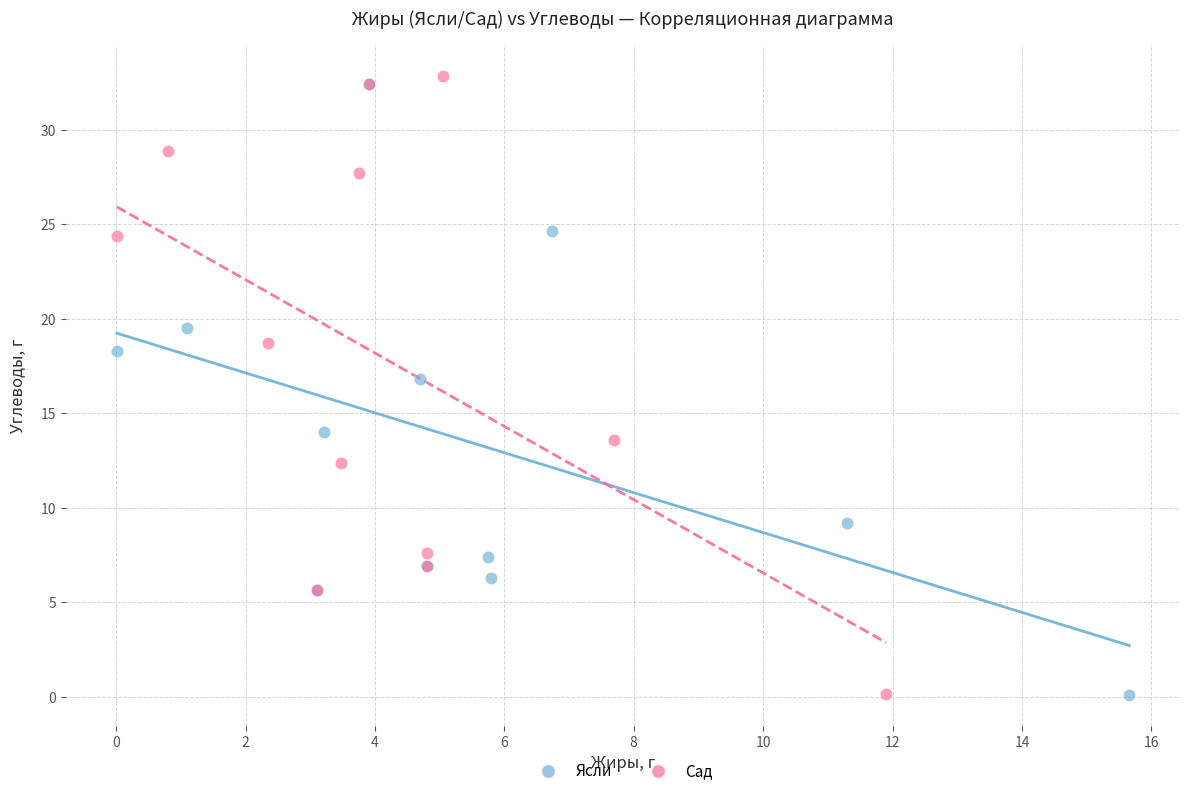

Which series has the largest Y range (max minus min)?

Сад